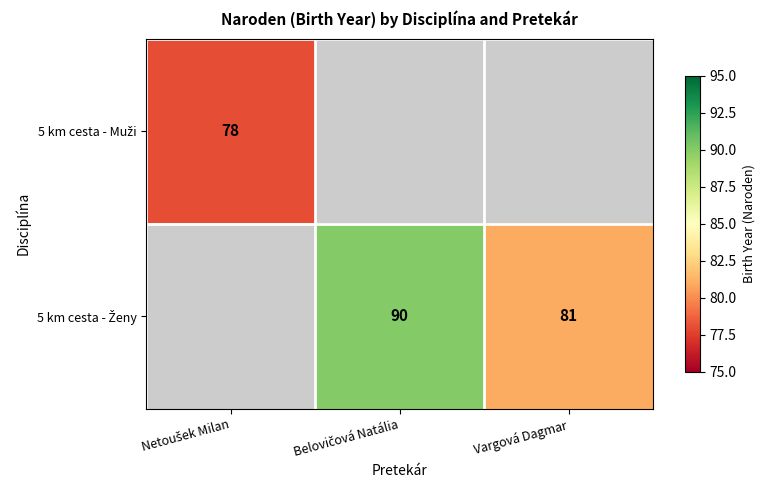

Is the value of 5 km cesta - Muži at Vargová Dagmar greater than the value of 5 km cesta - Ženy at Vargová Dagmar?

No